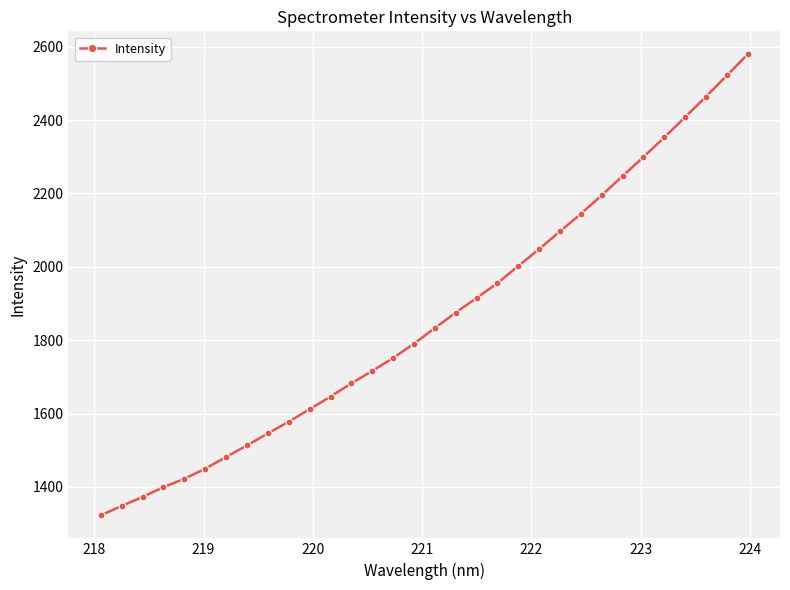

What is the maximum value shown in the chart?

2579.1